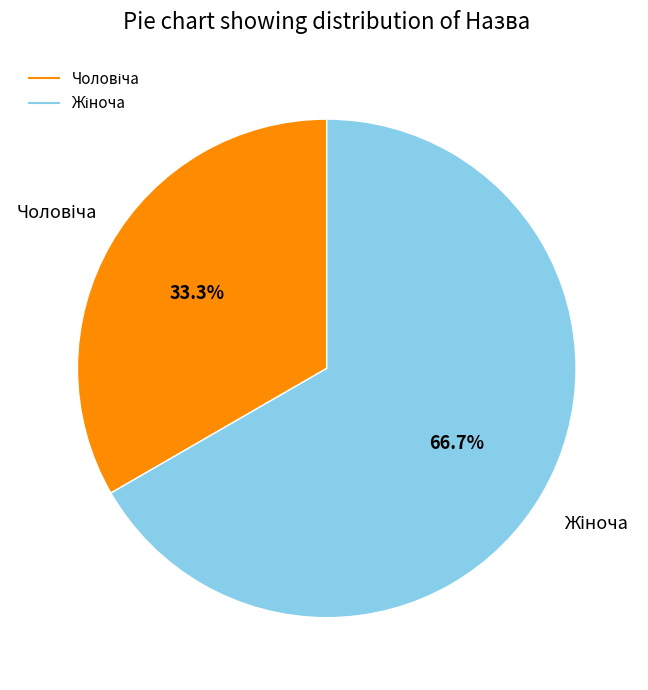

Between Чоловіча and Жіноча, which is larger?

Жіноча